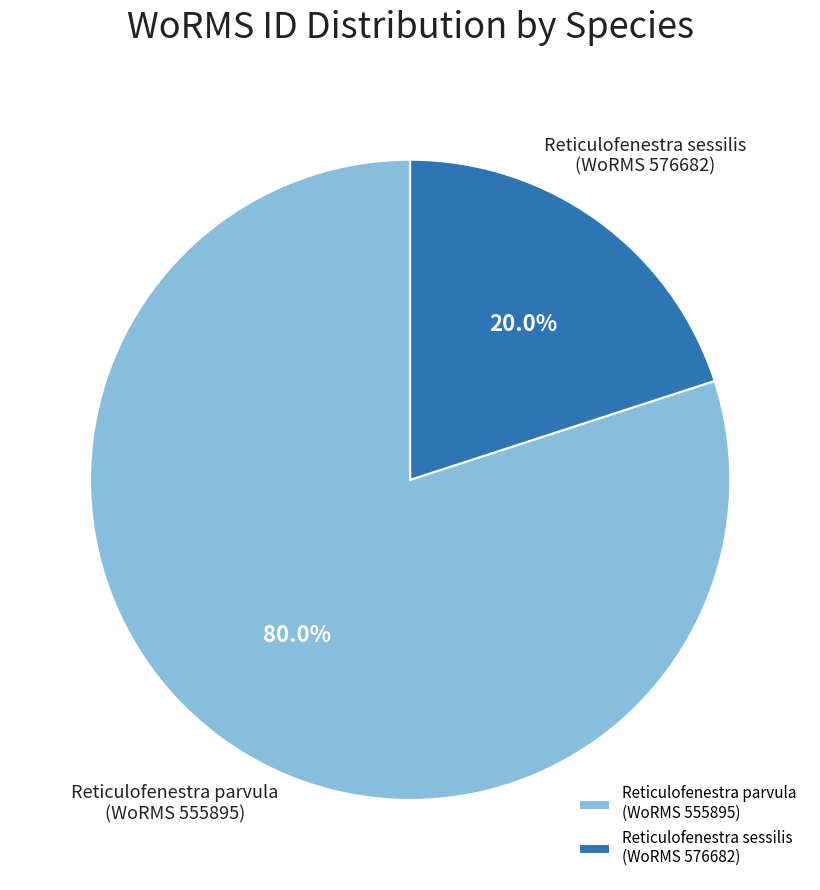

Is the sum of Reticulofenestra sessilis (WoRMS 576682) and Reticulofenestra parvula (WoRMS 555895) greater than half?

Yes